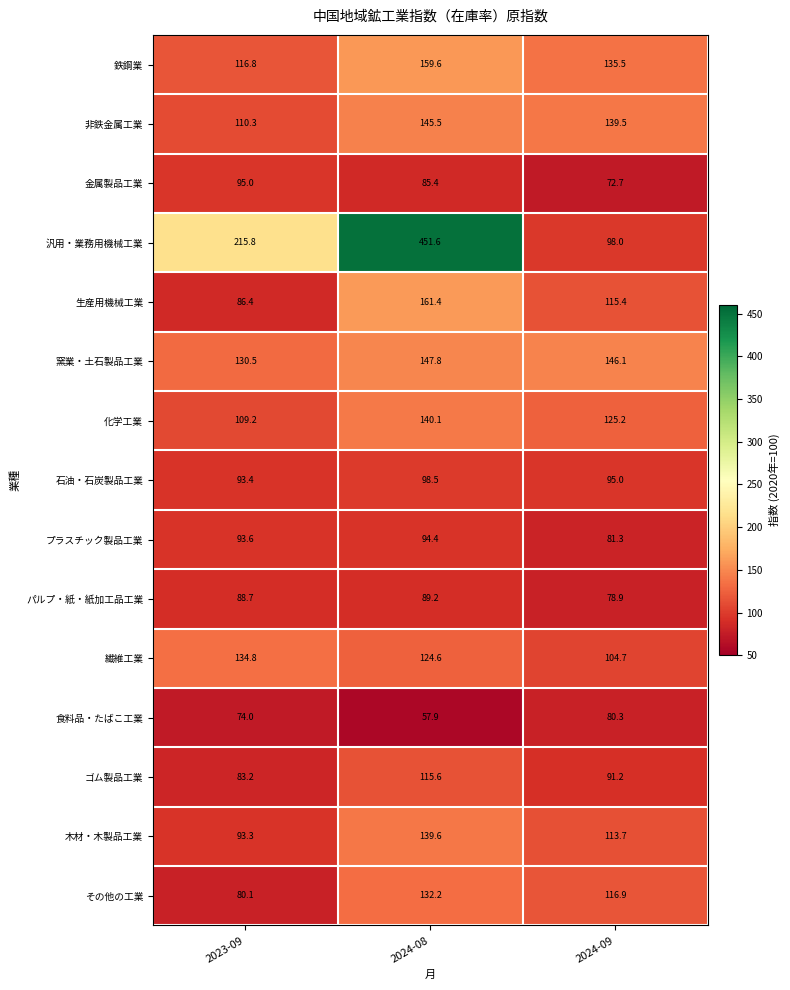

Which series has the largest total across all categories?

汎用・業務用機械工業